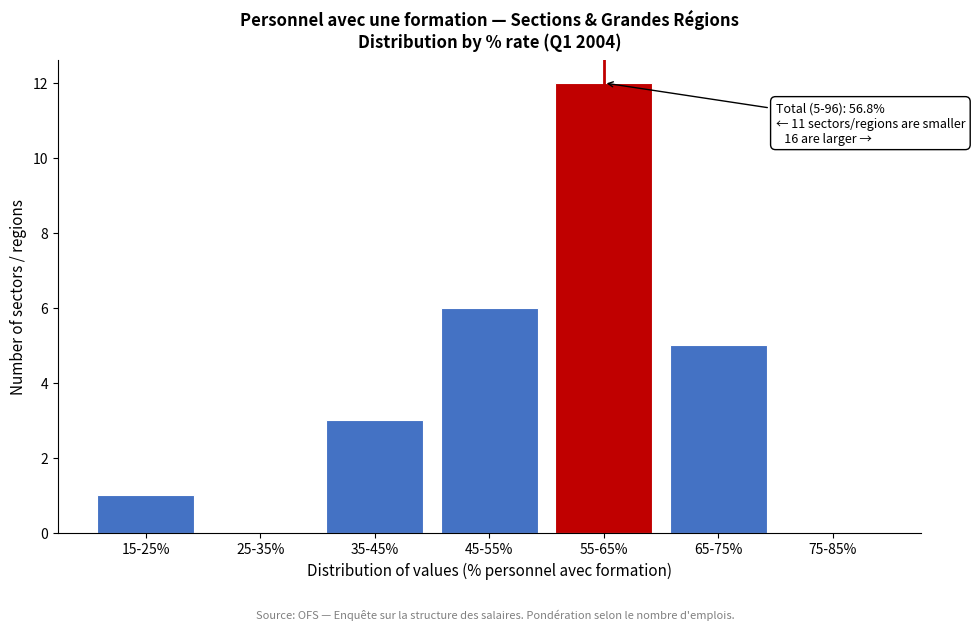

Reading right to left, transcribe all the data shown in this chart.

75-85%=0	65-75%=5	55-65%=12	45-55%=6	35-45%=3	25-35%=0	15-25%=1